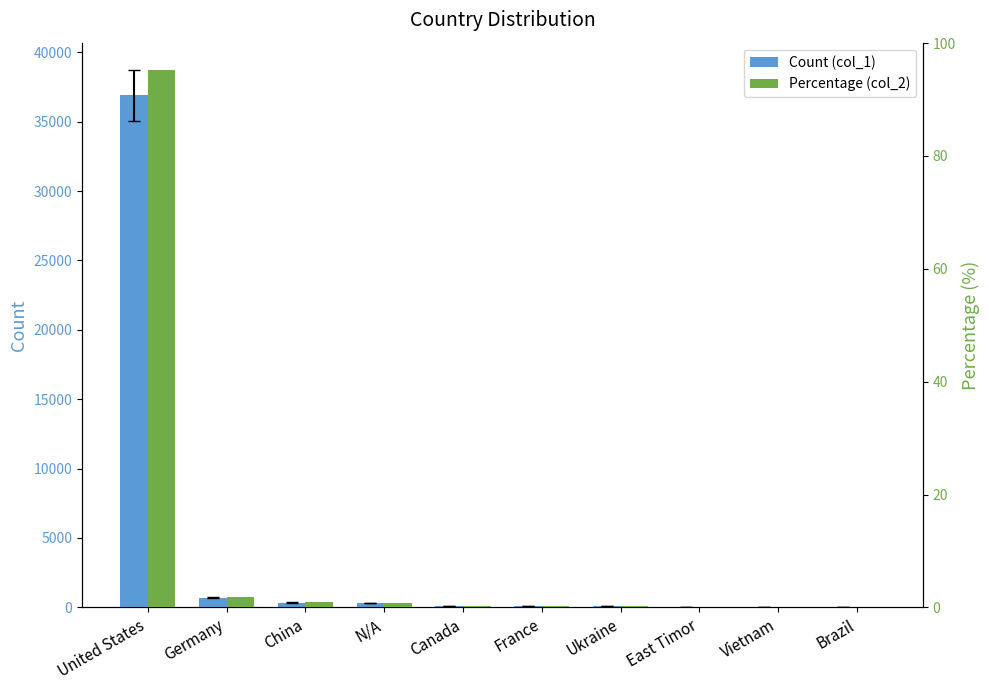

Which has a higher value, East Timor or N/A?

N/A